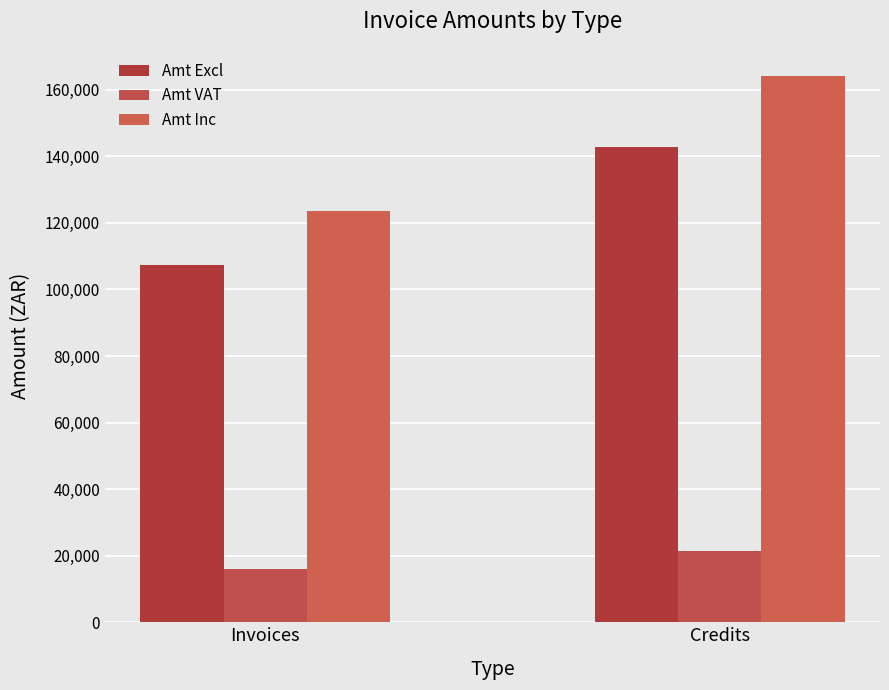

The value of Amt VAT at Credits is 21402.5. True or false?

True